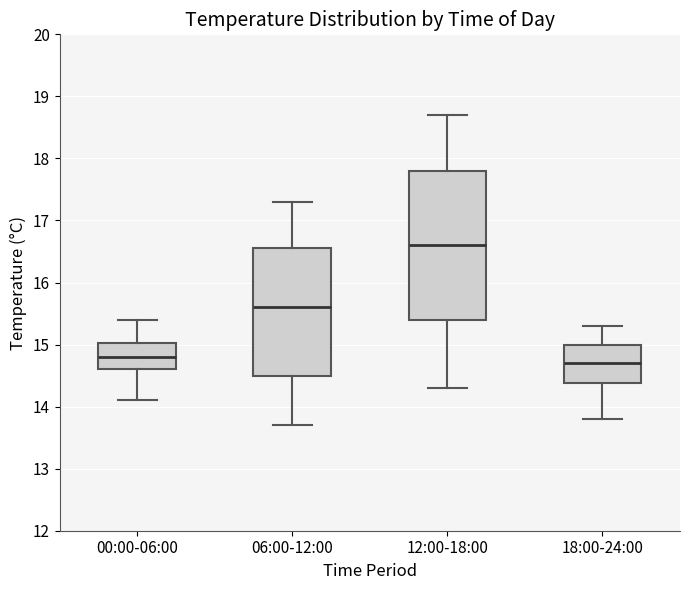

Comparing the boxes themselves (not the whiskers), which one is the tallest?

12:00-18:00